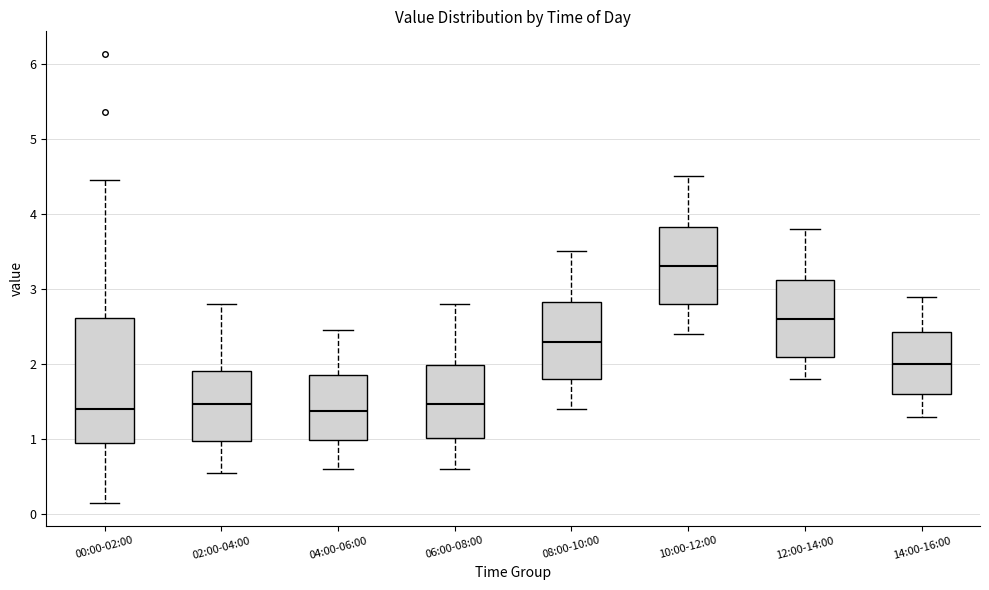

Reading left to right, read every box against the y-axis: the position of its median line, the range the box covers, and the ends of its whiskers. The values are not printed on the chart, so give them approximately, as read against the axis.

00:00-02:00: median 1.4, box 0.9 to 2.6, whiskers 0.2 to 4.5
02:00-04:00: median 1.5, box 1.0 to 1.9, whiskers 0.6 to 2.8
04:00-06:00: median 1.4, box 1.0 to 1.9, whiskers 0.6 to 2.5
06:00-08:00: median 1.5, box 1.0 to 2.0, whiskers 0.6 to 2.8
08:00-10:00: median 2.3, box 1.8 to 2.8, whiskers 1.4 to 3.5
10:00-12:00: median 3.3, box 2.8 to 3.8, whiskers 2.4 to 4.5
12:00-14:00: median 2.6, box 2.1 to 3.1, whiskers 1.8 to 3.8
14:00-16:00: median 2.0, box 1.6 to 2.4, whiskers 1.3 to 2.9